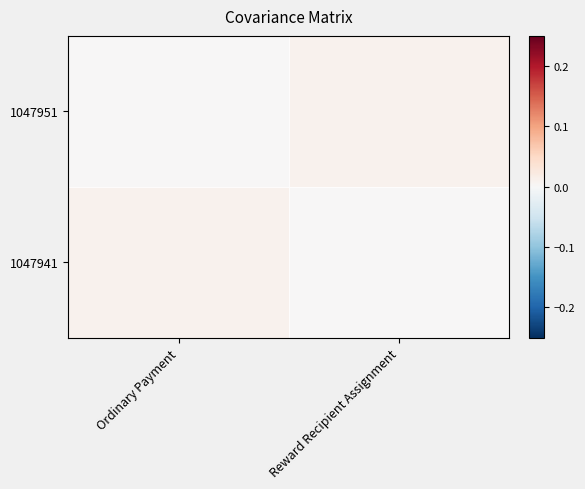

Count the number of data series in this chart.

2